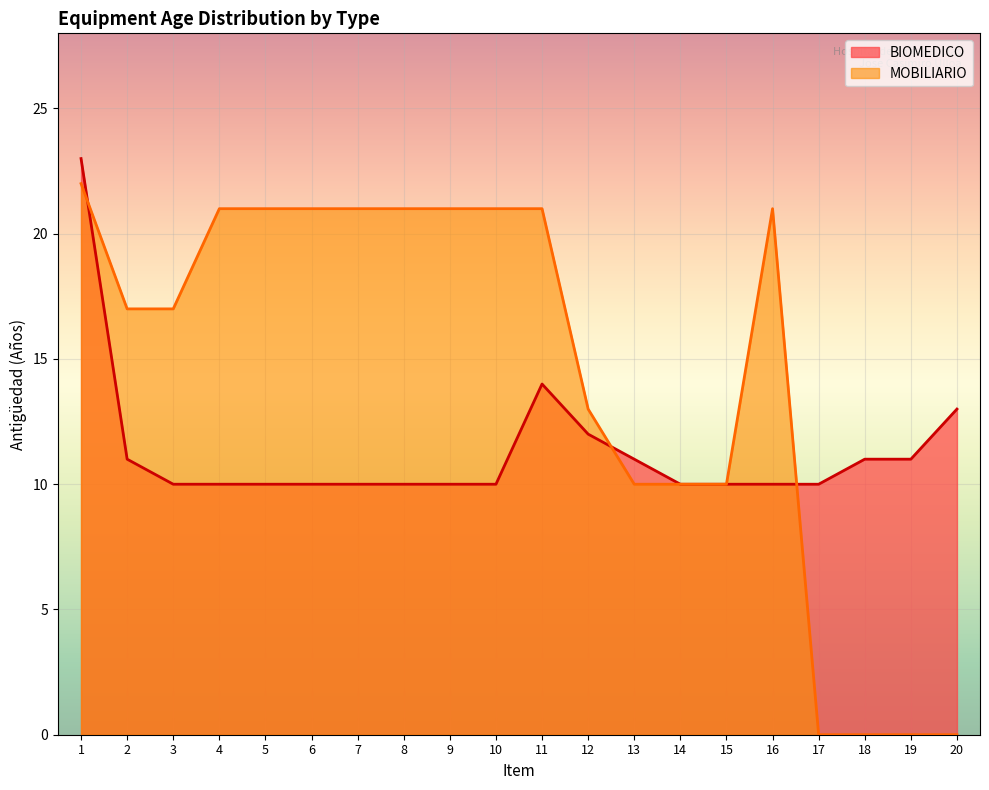

What is the value of the 14th point from the left?

10